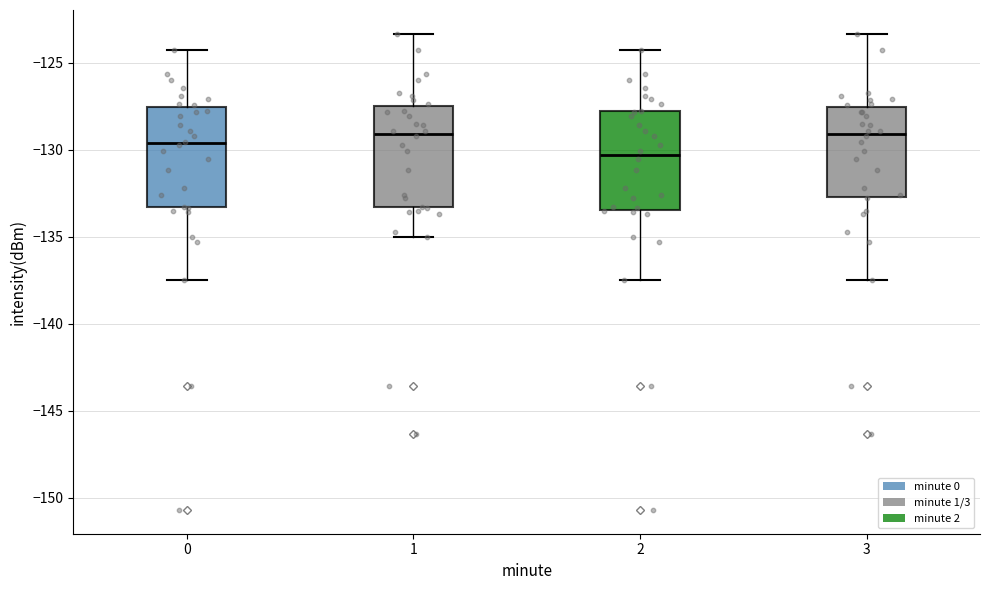

Reading left to right, transcribe this box plot: for each box, give where its median line is, the range the box spans, and where its two whiskers end, as read against the y-axis. The values are not printed on the chart, so give them approximately, as read against the axis.

0: median -129.5, box -133.5 to -127.5, whiskers -137.5 to -124.5
1: median -129.0, box -133.5 to -127.5, whiskers -135.0 to -123.5
2: median -130.5, box -133.5 to -128.0, whiskers -137.5 to -124.5
3: median -129.0, box -132.5 to -127.5, whiskers -137.5 to -123.5